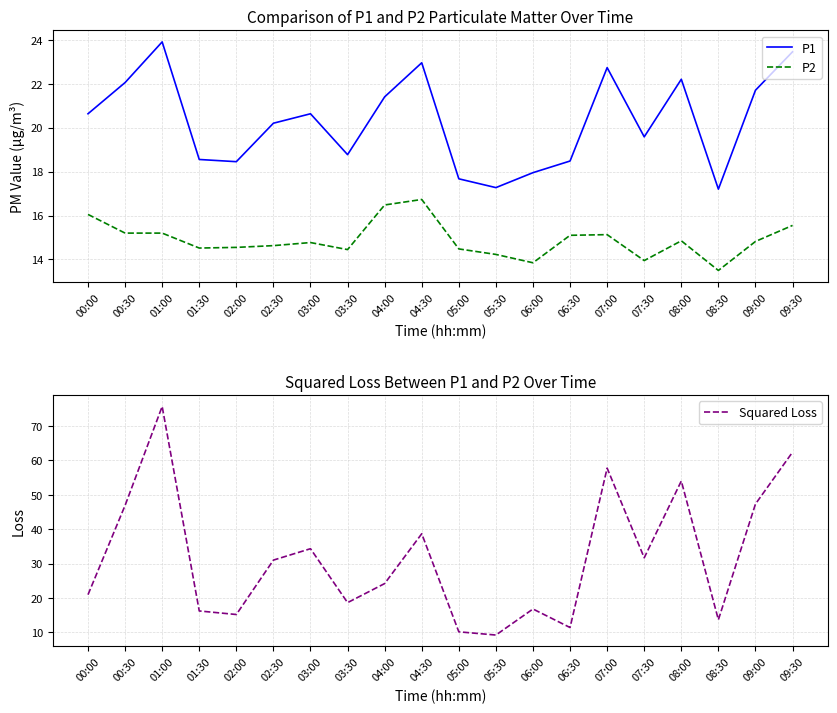

How many data points does each series have?

20